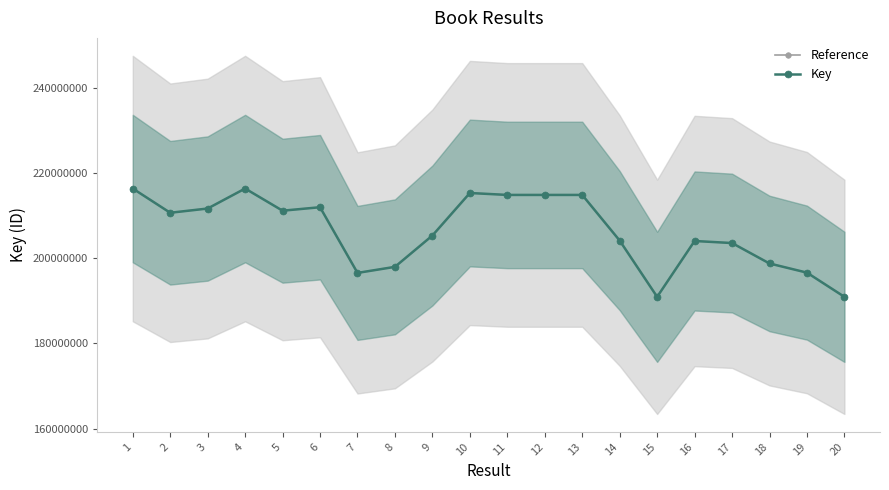

Where does the Key series first go above 210667740?

1